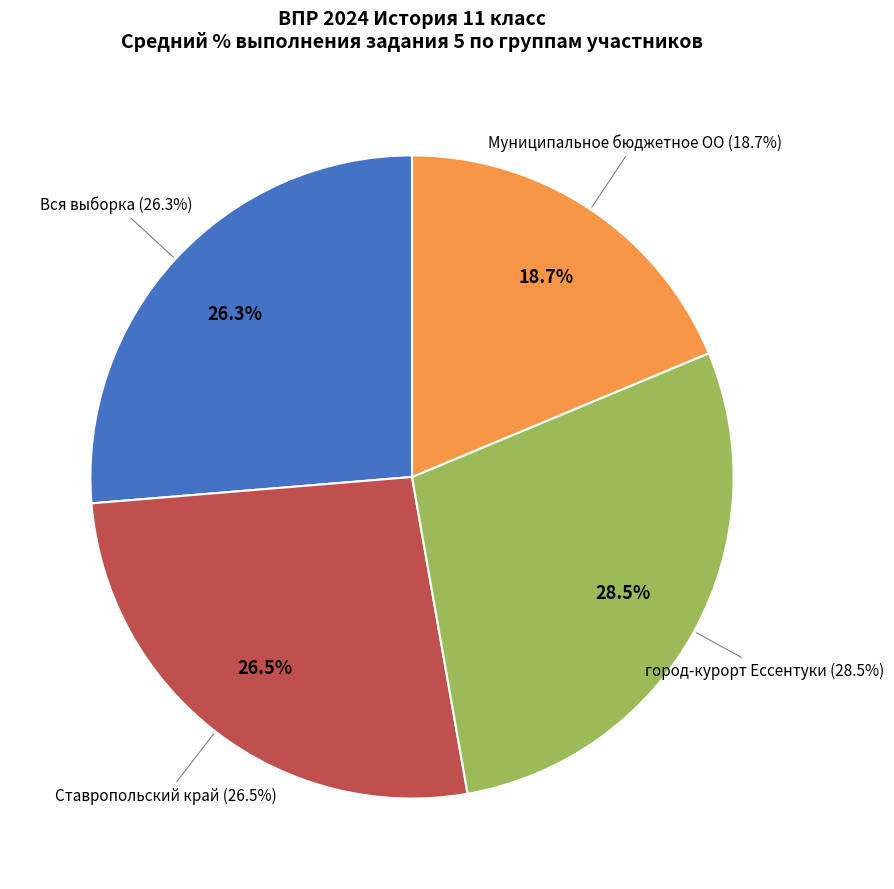

Rank the categories by value from highest to lowest.

город-курорт Ессентуки, Ставропольский край, Вся выборка, Муниципальное бюджетное ОО